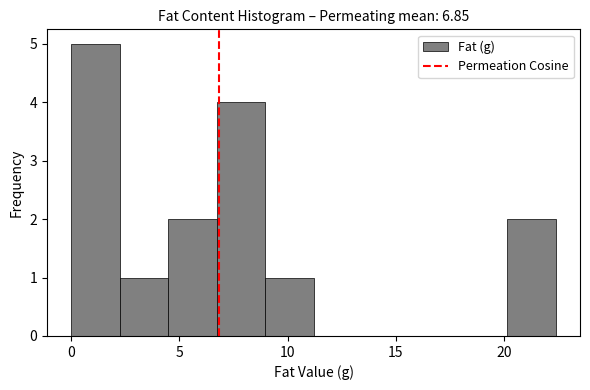

Reading left to right, transcribe this chart: for each bar, give the range it covers on the x-axis and its height. Neither the bar edges nor the heights are printed on the chart, so give them approximately, as read against the axes.

0.0 to 2.0: 5
2.0 to 4.5: 1
4.5 to 6.5: 2
6.5 to 9.0: 4
9.0 to 11.0: 1
11.0 to 13.5: 0
13.5 to 15.5: 0
15.5 to 18.0: 0
18.0 to 20.0: 0
20.0 to 22.5: 2